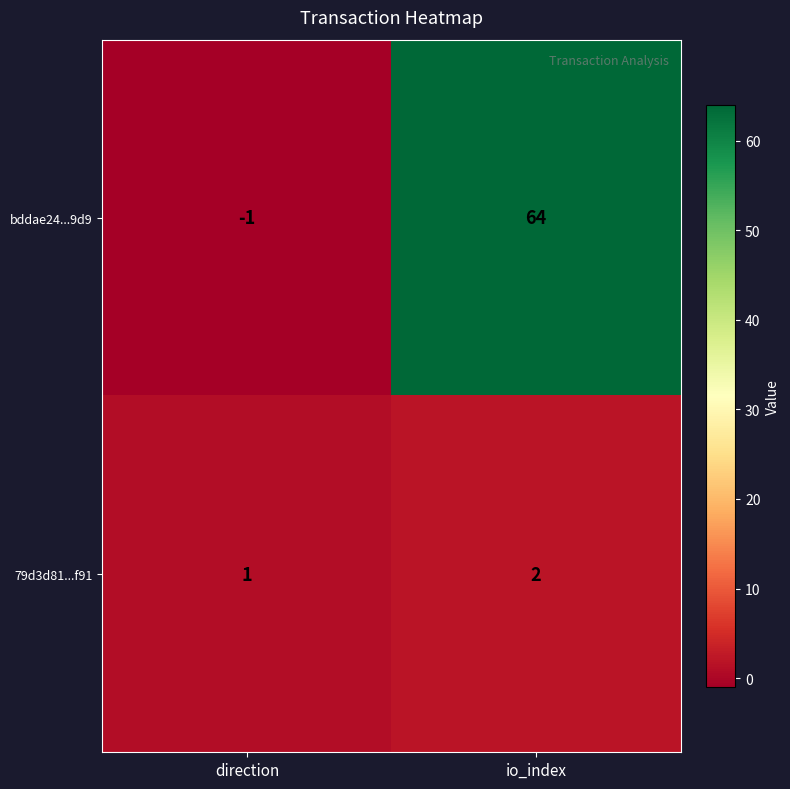

Rank the series by their maximum value, from highest to lowest.

bddae24...9d9, 79d3d81...f91